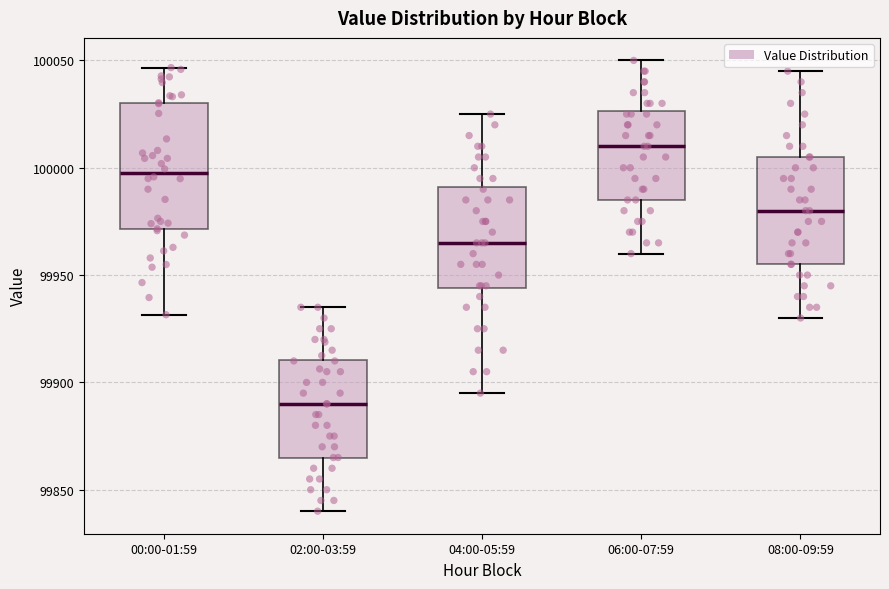

Where does the median line of the box for 00:00-01:59 sit on the y-axis? The values are not printed on the chart, so give them approximately, as read against the axis.

100000